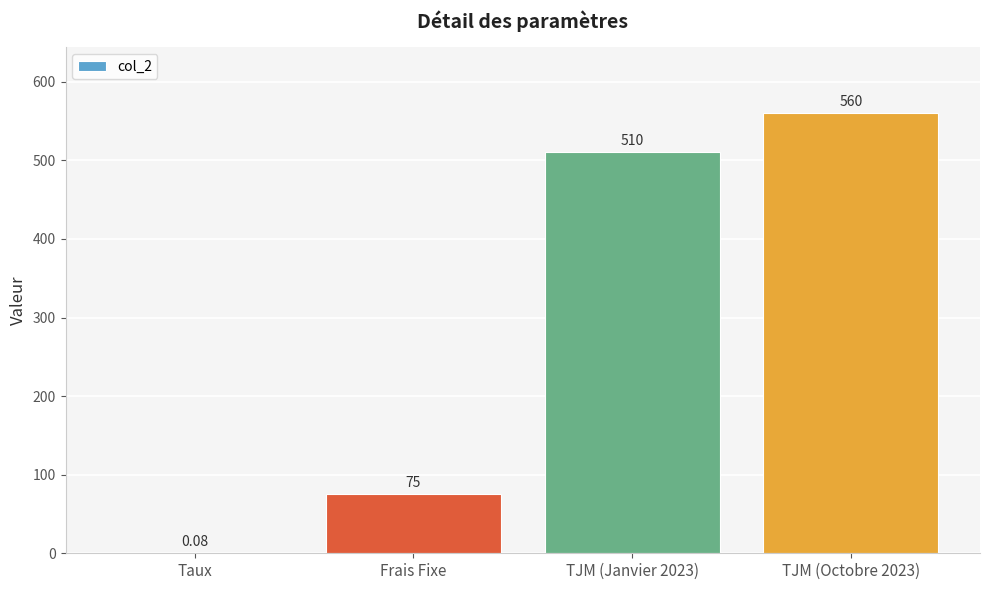

What is the sum of the values at Frais Fixe and TJM (Janvier 2023)?

585.0